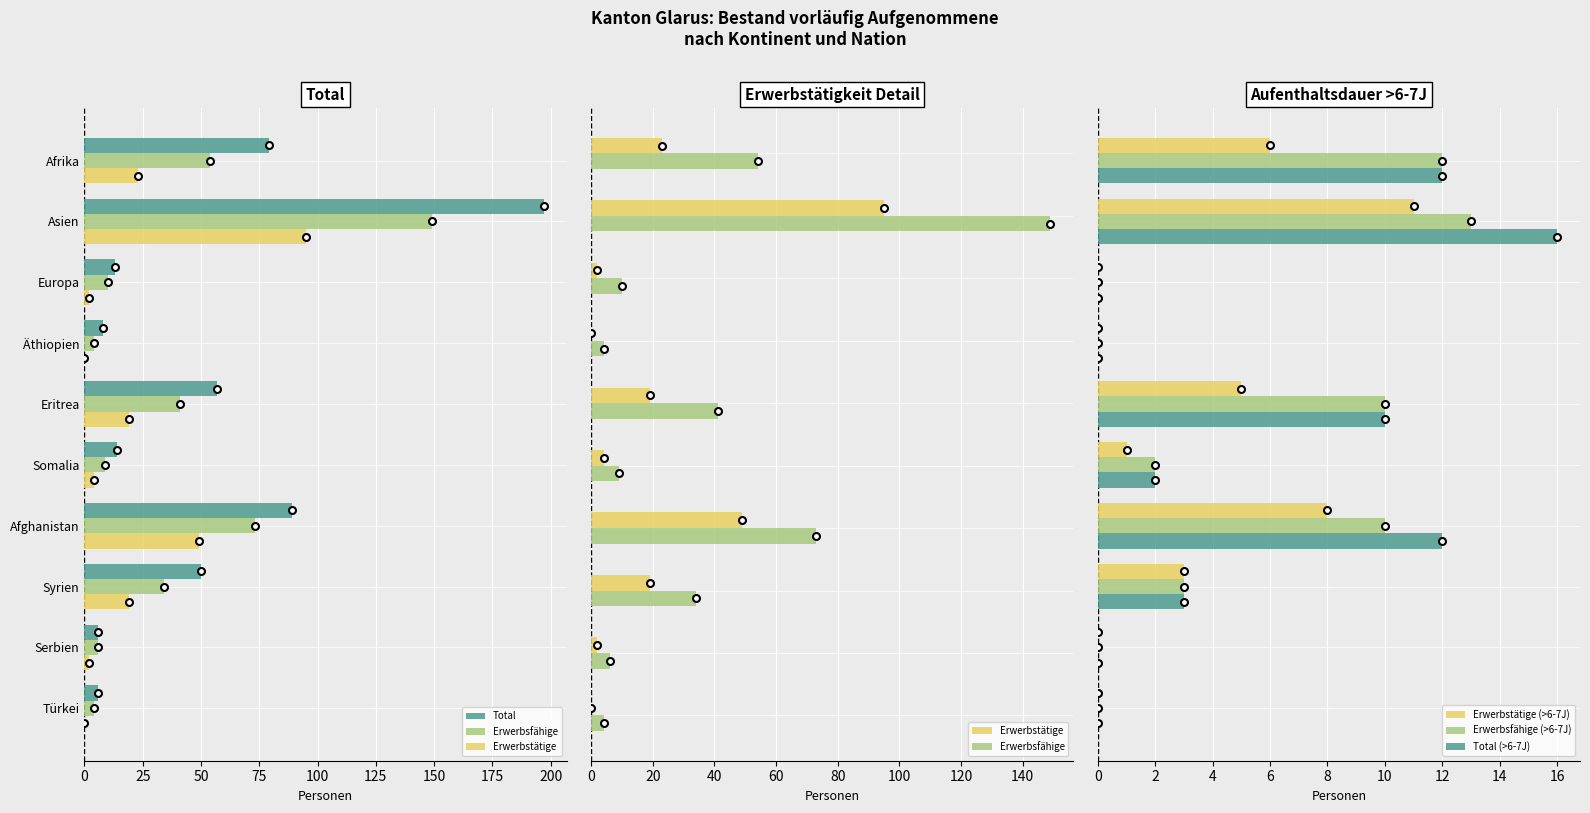

Reading right to left, what are all the values shown in this chart?

Total: 6	6	50	89	14	57	8	13	197	79
Erwerbsfähige: 4	6	34	73	9	41	4	10	149	54
Erwerbstätige: 0	2	19	49	4	19	0	2	95	23
Erwerbstätige (>6-7J): 0	0	3	8	1	5	0	0	11	6
Erwerbsfähige (>6-7J): 0	0	3	10	2	10	0	0	13	12
Total (>6-7J): 0	0	3	12	2	10	0	0	16	12